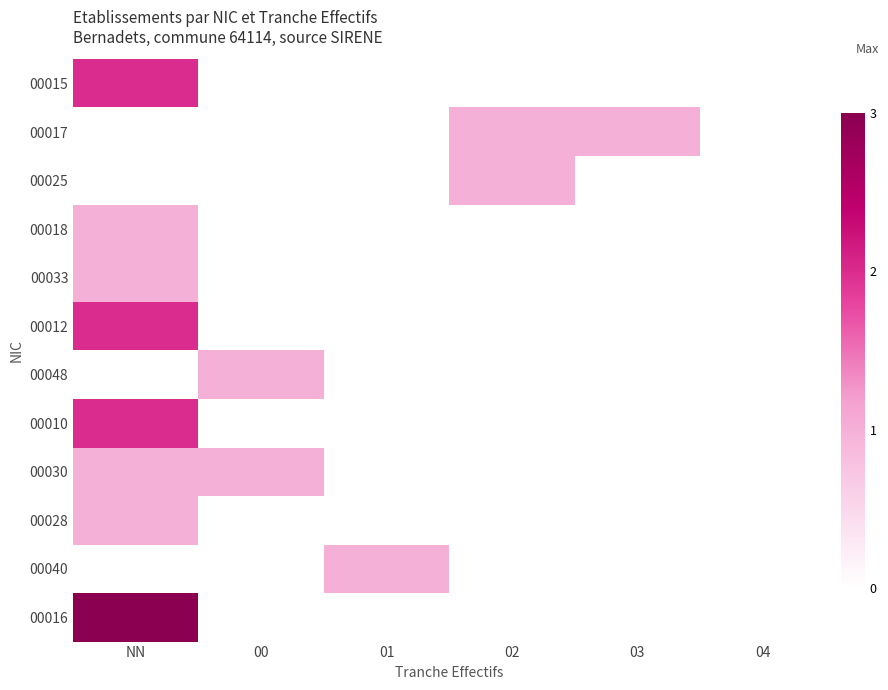

Reading right to left, what are all the values shown in this chart?

00015: 04=0	03=0	02=0	01=0	00=0	NN=2
00017: 04=0	03=1	02=1	01=0	00=0	NN=0
00025: 04=0	03=0	02=1	01=0	00=0	NN=0
00018: 04=0	03=0	02=0	01=0	00=0	NN=1
00033: 04=0	03=0	02=0	01=0	00=0	NN=1
00012: 04=0	03=0	02=0	01=0	00=0	NN=2
00048: 04=0	03=0	02=0	01=0	00=1	NN=0
00010: 04=0	03=0	02=0	01=0	00=0	NN=2
00030: 04=0	03=0	02=0	01=0	00=1	NN=1
00028: 04=0	03=0	02=0	01=0	00=0	NN=1
00040: 04=0	03=0	02=0	01=1	00=0	NN=0
00016: 04=0	03=0	02=0	01=0	00=0	NN=3